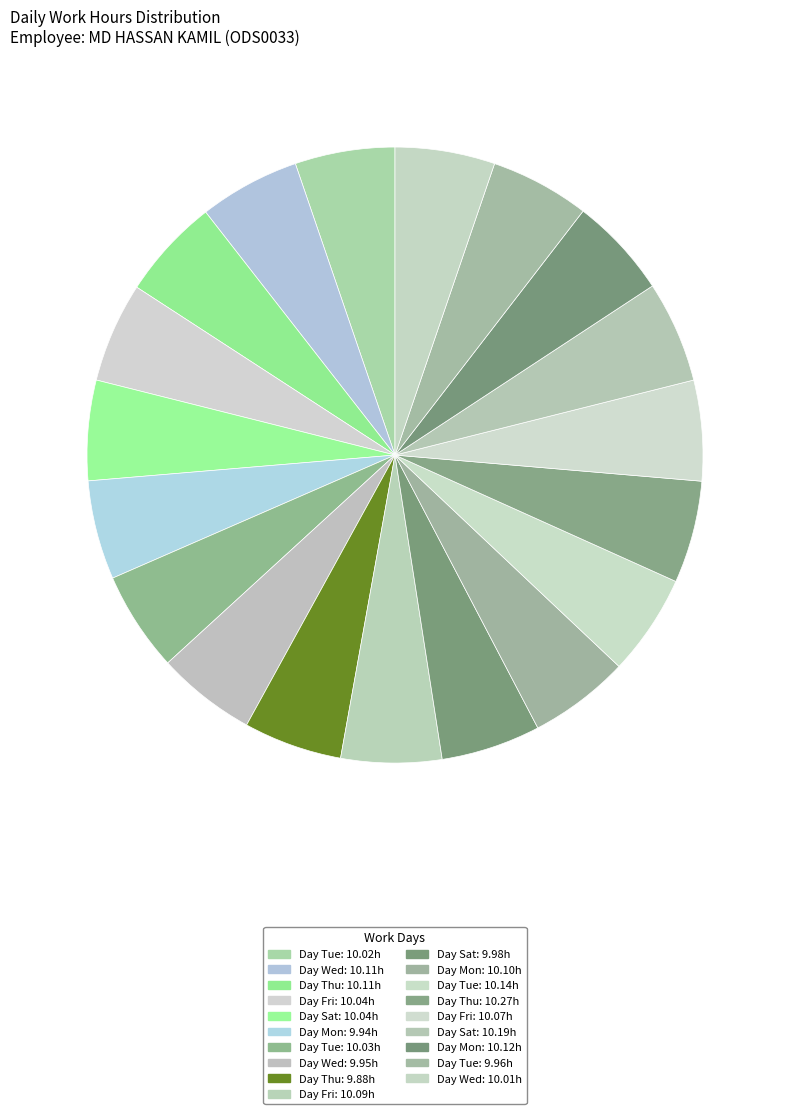

Which category has the smallest portion of the pie?

Thu